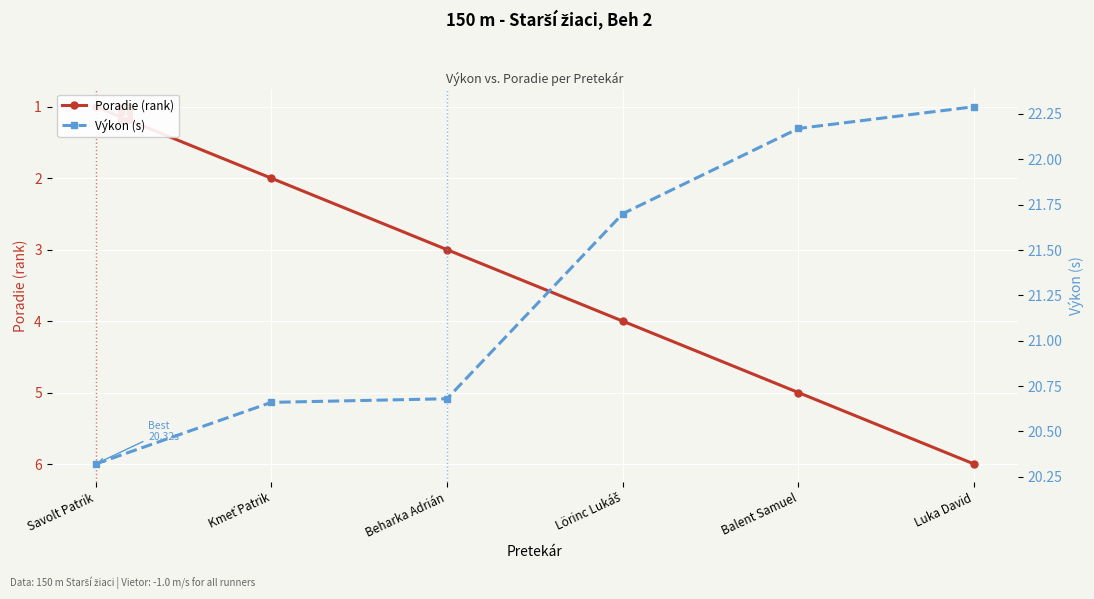

What position from the right is Savolt Patrik?

6